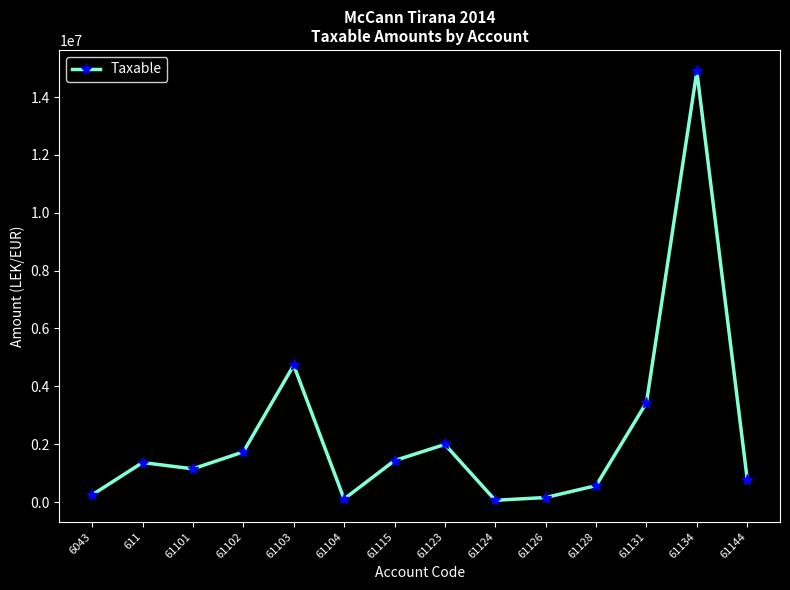

What is the greatest value displayed?

14887859.8